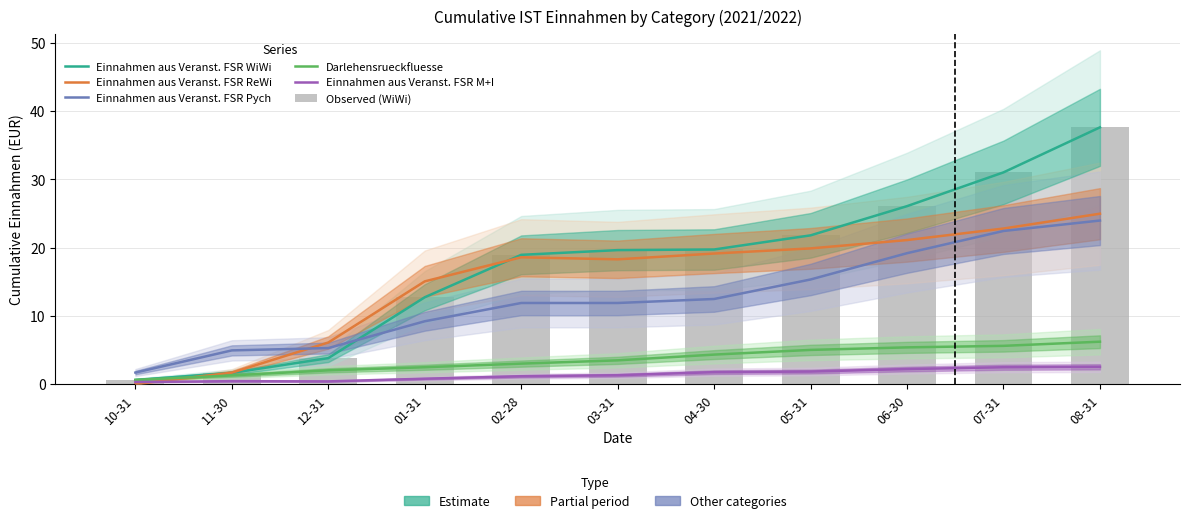

What are all the series names shown in the legend?

Einnahmen aus Veranst. FSR WiWi, Einnahmen aus Veranst. FSR ReWi, Einnahmen aus Veranst. FSR Pych, Darlehensrueckfluesse, Einnahmen aus Veranst. FSR M+I, Observed (WiWi)